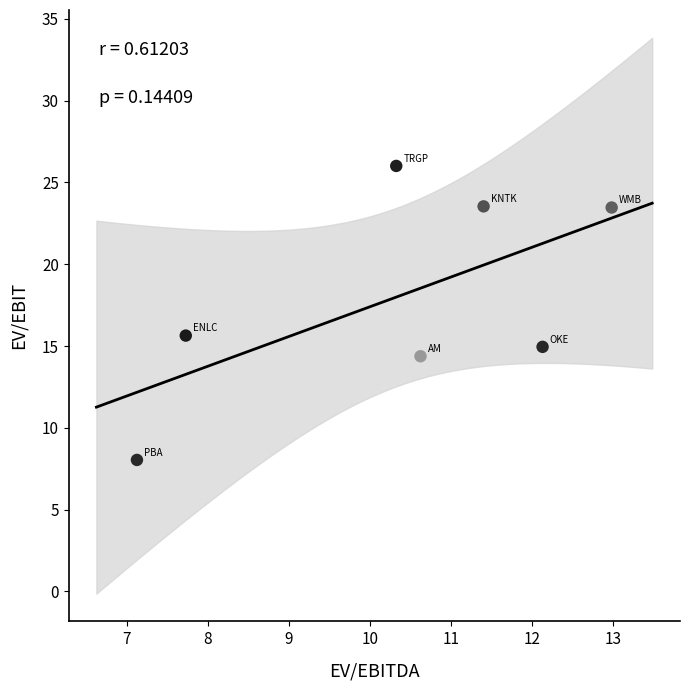

What is the range of X values (max minus min)?

5.9